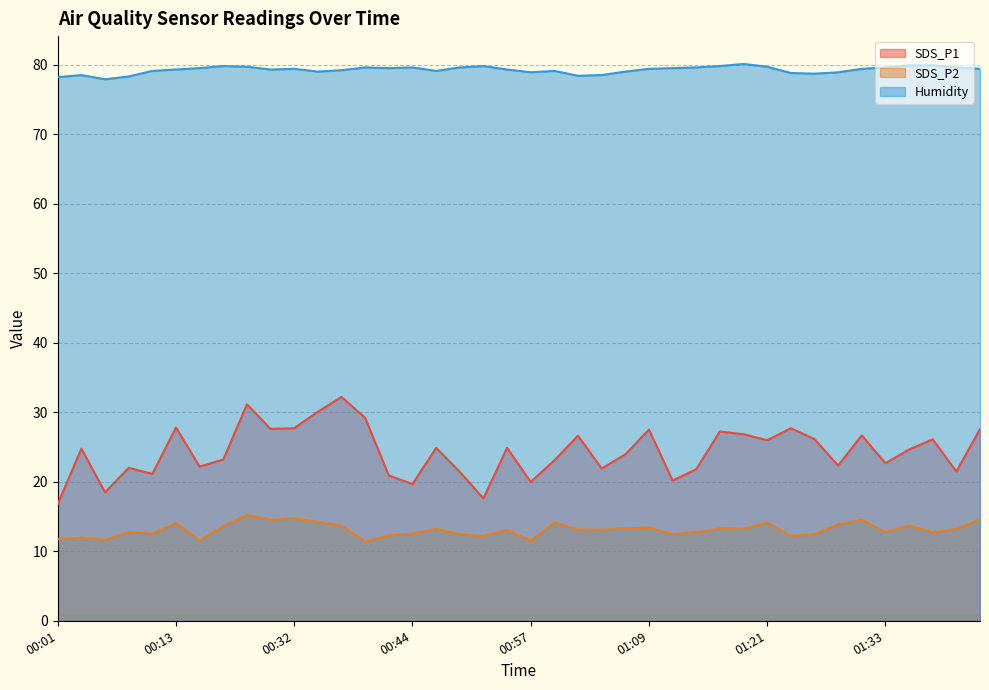

How many lines are shown in the chart?

3